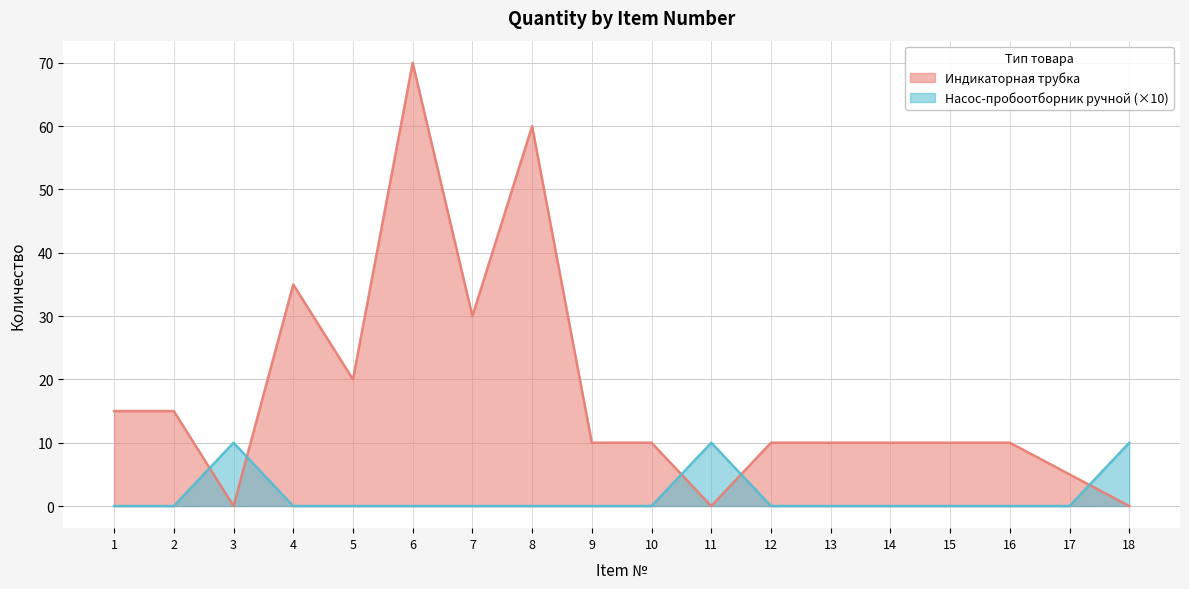

What is the difference between the maximum and minimum values in the Насос-пробоотборник ручной series?

10